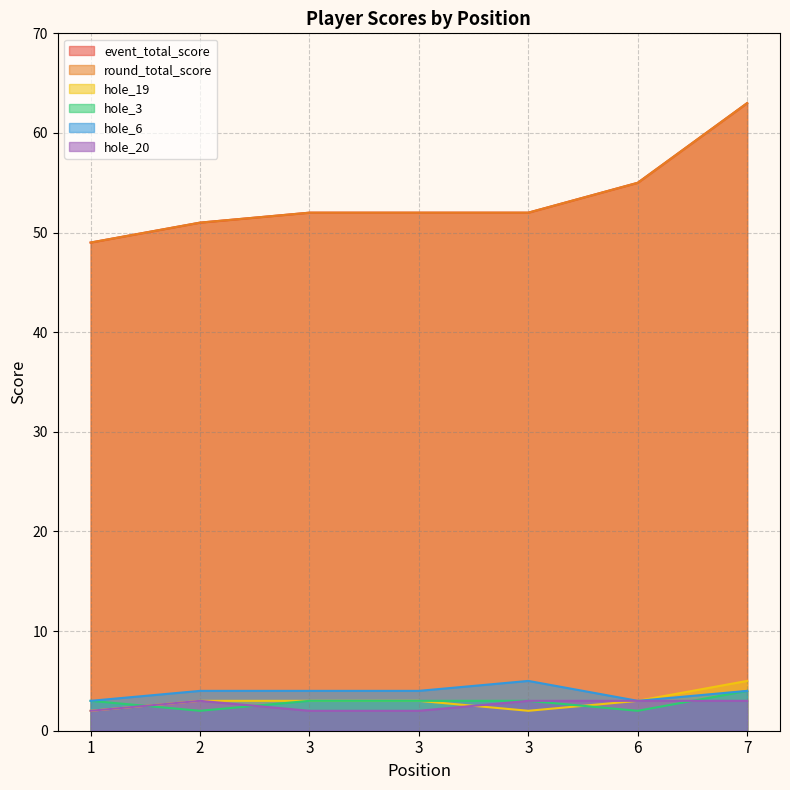

What is the approximate value of round_total_score at 7, to the nearest 10?

60